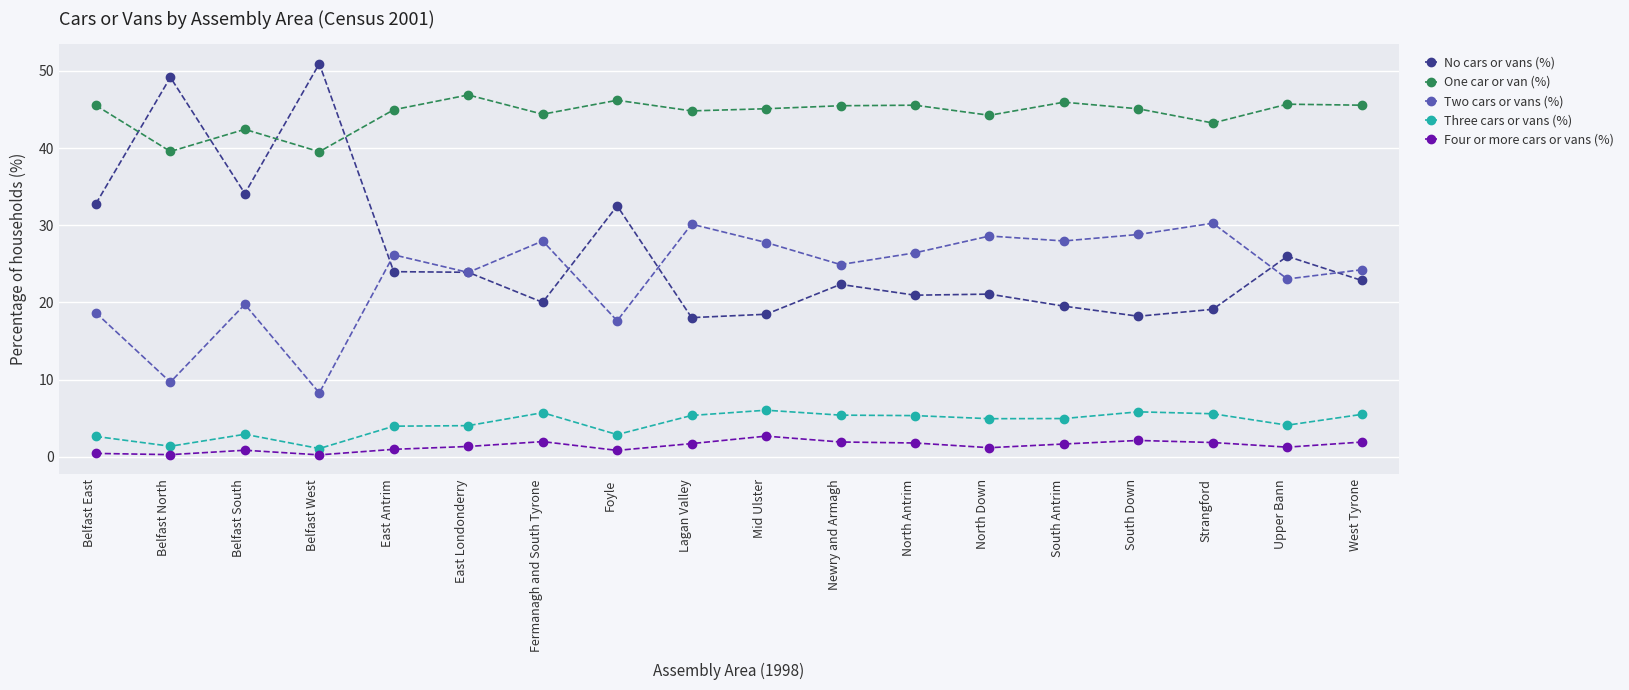

True or false: Four or more cars or vans (%) and Three cars or vans (%) cross at least once.

False